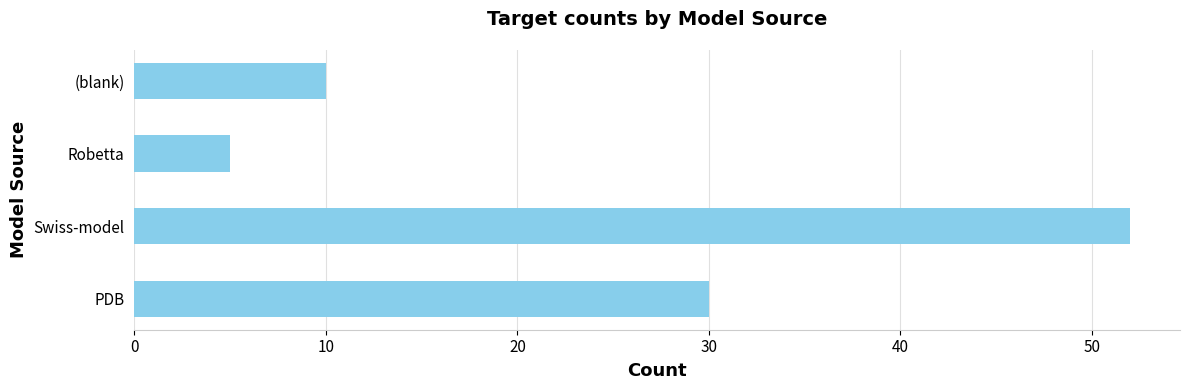

The chart shows a value of 52 at Swiss-model. True or false?

True